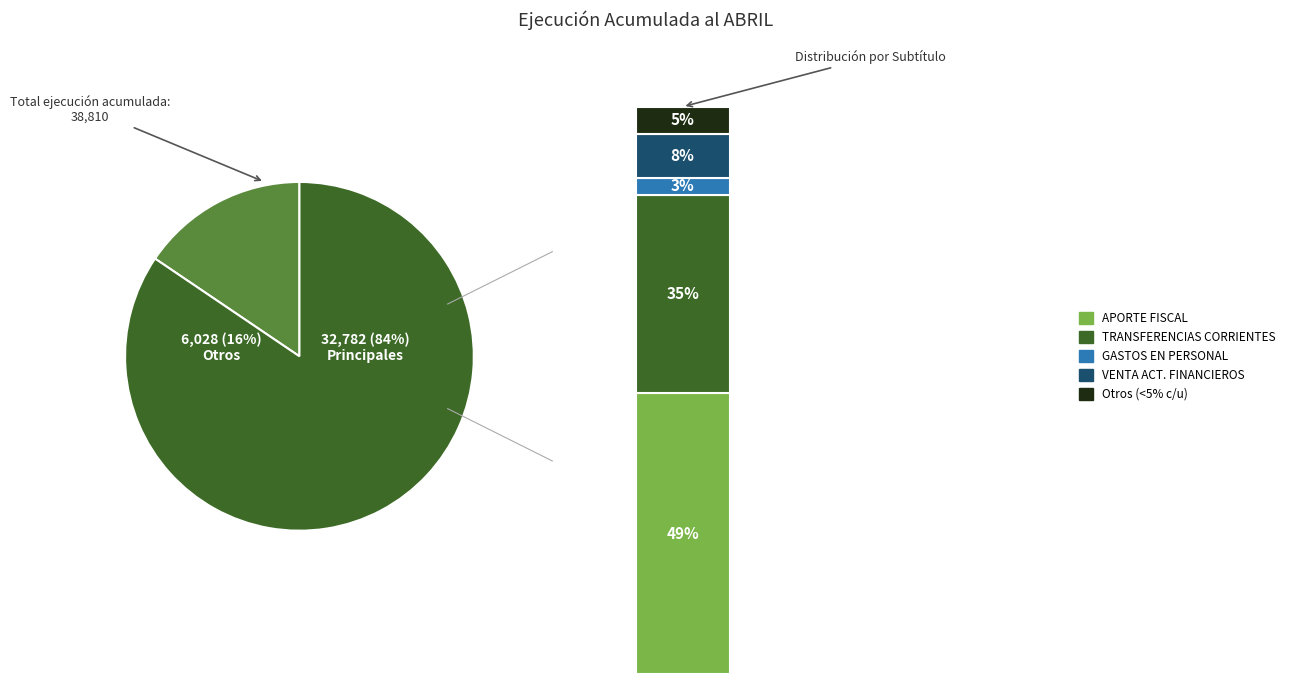

What percentage is the APORTE FISCAL slice, to the nearest percent?

49%